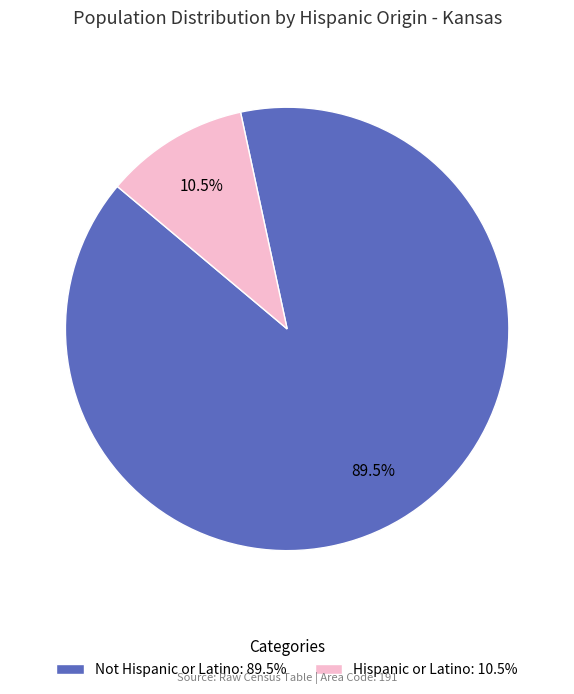

What is the ratio of the value at Not Hispanic or Latino: 89.5% to the value at Hispanic or Latino: 10.5%?

8.5